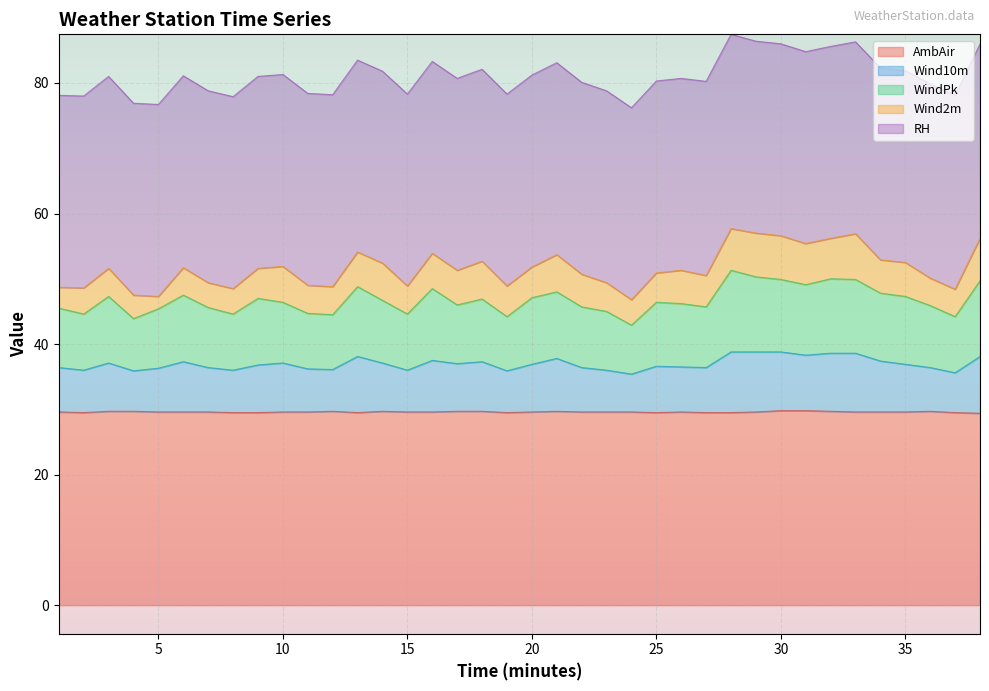

In AmbAir, how many points are higher than both neighbors (excluding endpoints)?

5